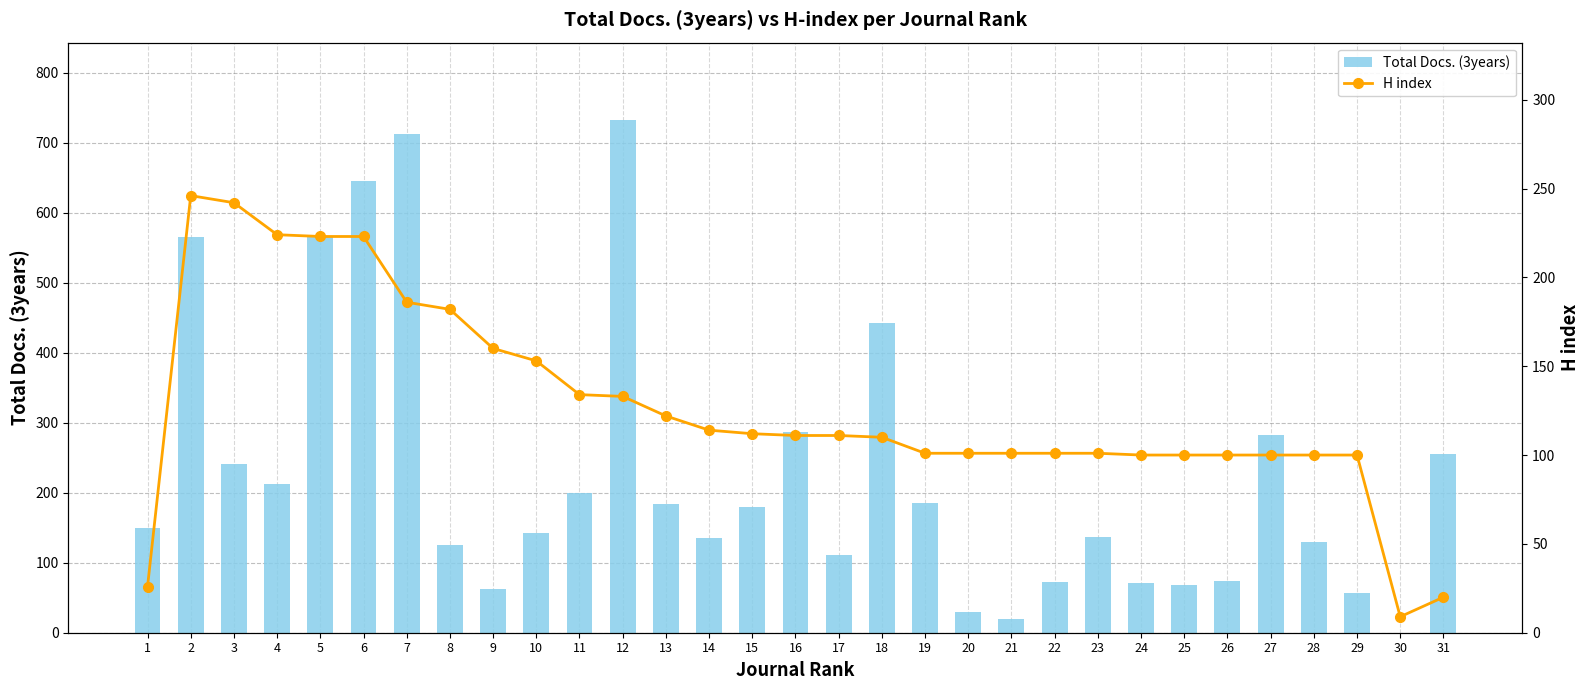

Is the value of H index at 19 greater than the value of Total Docs. (3years) at 25?

Yes